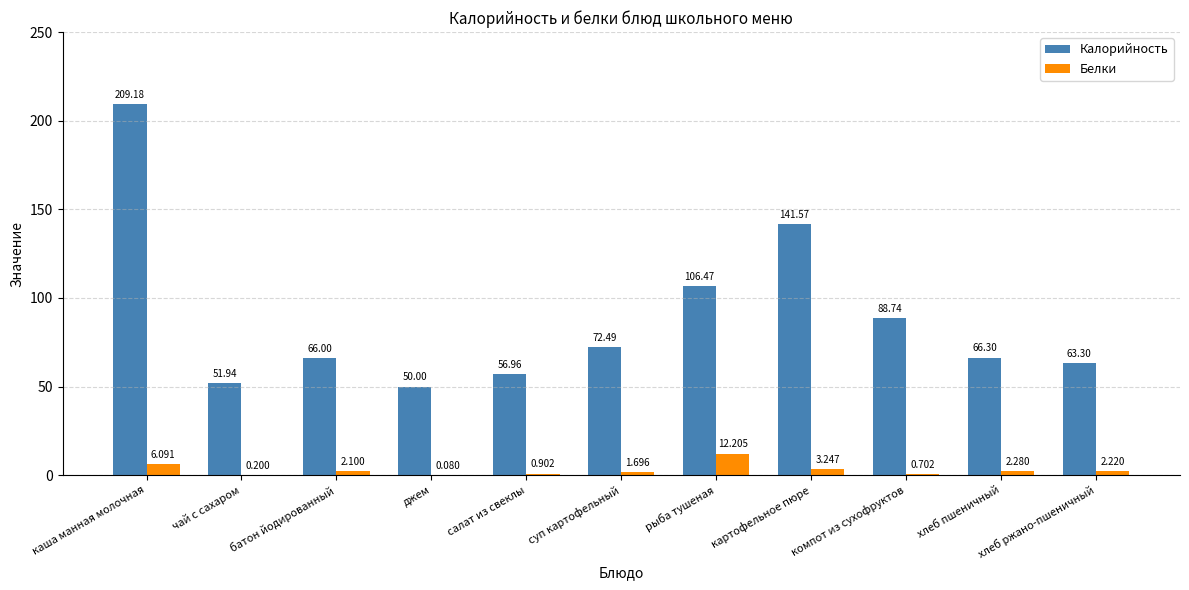

Which series has the largest total across all categories?

Калорийность